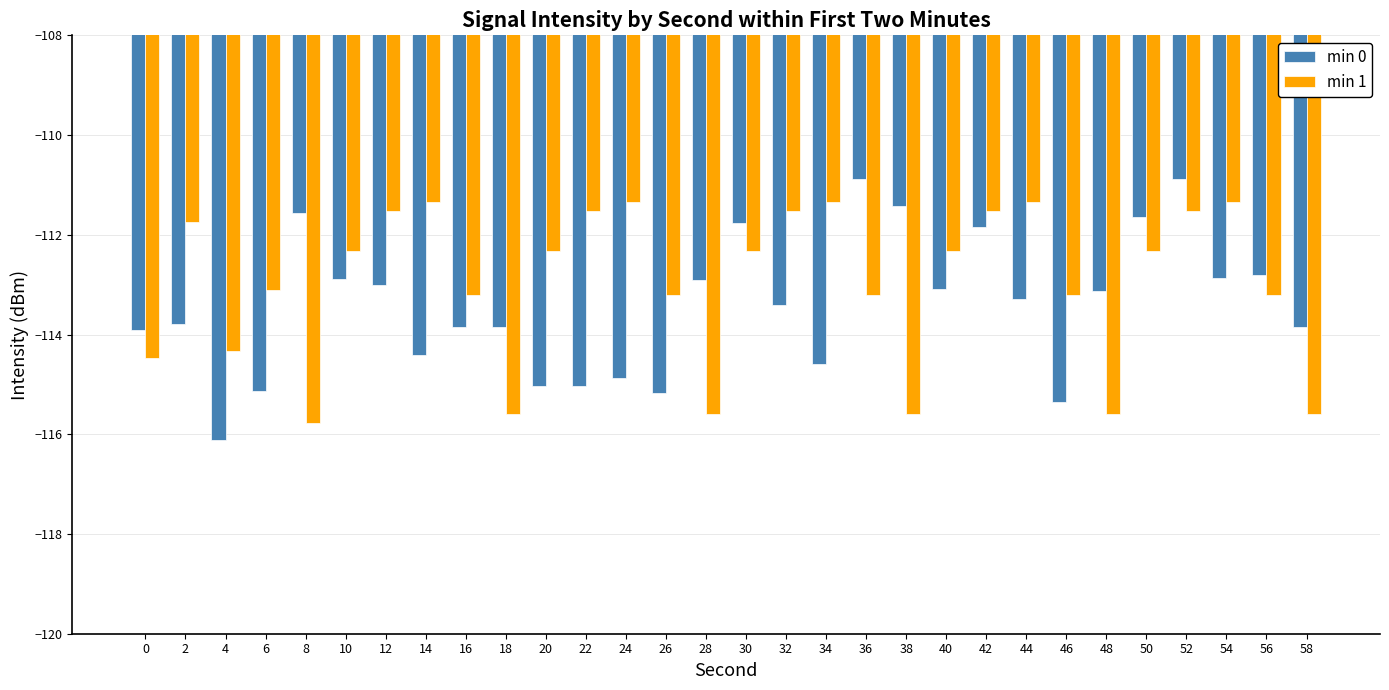

Reading left to right, list all the values displayed in this chart.

min 0: 0=-113.9	2=-113.8	4=-116.1	6=-115.1	8=-111.6	10=-112.9	12=-113.0	14=-114.4	16=-113.9	18=-113.9	20=-115.0	22=-115.0	24=-114.9	26=-115.2	28=-112.9	30=-111.8	32=-113.4	34=-114.6	36=-110.9	38=-111.4	40=-113.1	42=-111.8	44=-113.3	46=-115.4	48=-113.1	50=-111.6	52=-110.9	54=-112.9	56=-112.8	58=-113.9
min 1: 0=-114.5	2=-111.7	4=-114.3	6=-113.1	8=-115.8	10=-112.3	12=-111.5	14=-111.3	16=-113.2	18=-115.6	20=-112.3	22=-111.5	24=-111.3	26=-113.2	28=-115.6	30=-112.3	32=-111.5	34=-111.3	36=-113.2	38=-115.6	40=-112.3	42=-111.5	44=-111.3	46=-113.2	48=-115.6	50=-112.3	52=-111.5	54=-111.3	56=-113.2	58=-115.6